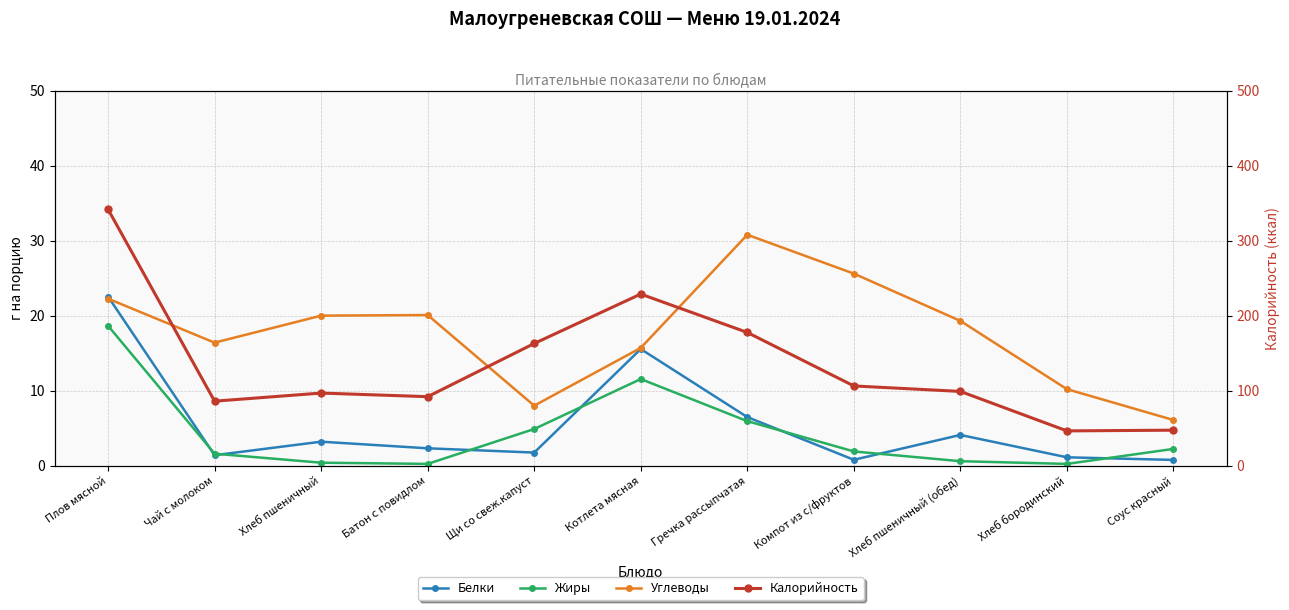

At which category does Калорийность reach its first local valley?

Чай с молоком